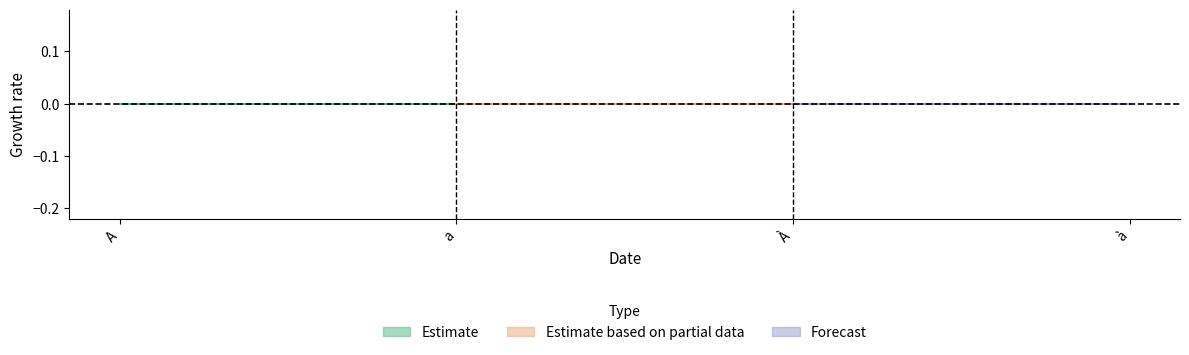

At which label is the value closest to 2?

A